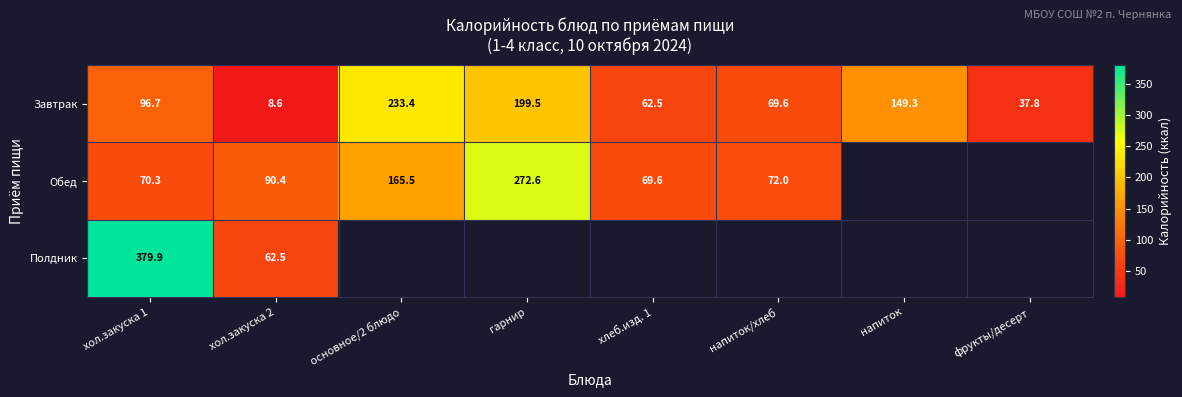

Where is Завтрак nearest to the value 121?

хол.закуска 1